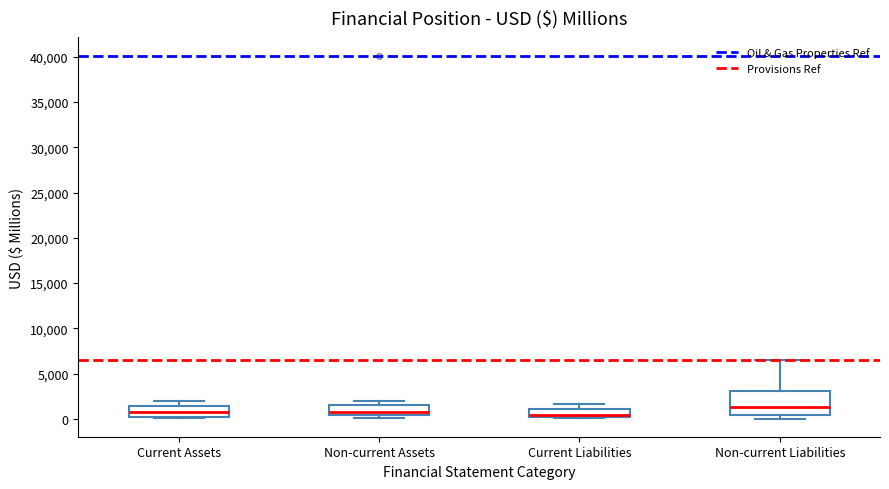

Which box is the tallest, from its lower edge to its upper edge?

Non-current Liabilities